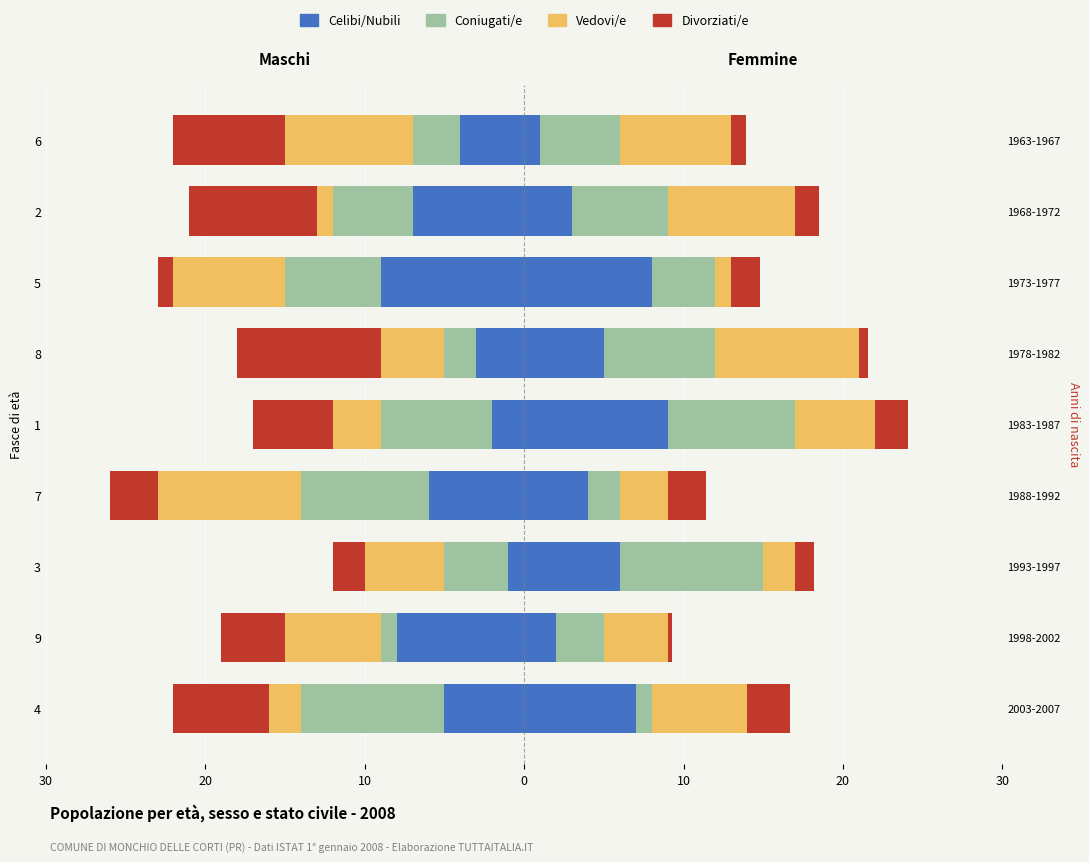

Which series has the largest total across all categories?

Celibi/Nubili